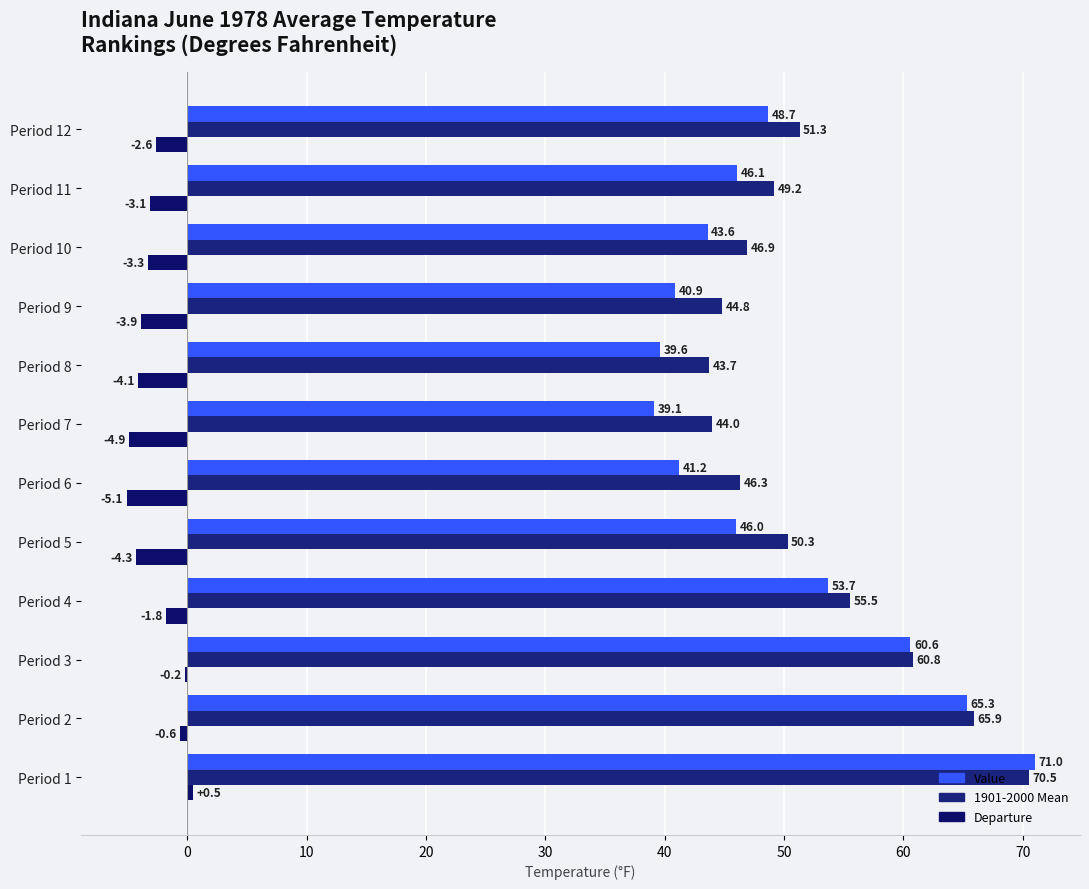

How many values in Departure are above zero?

1